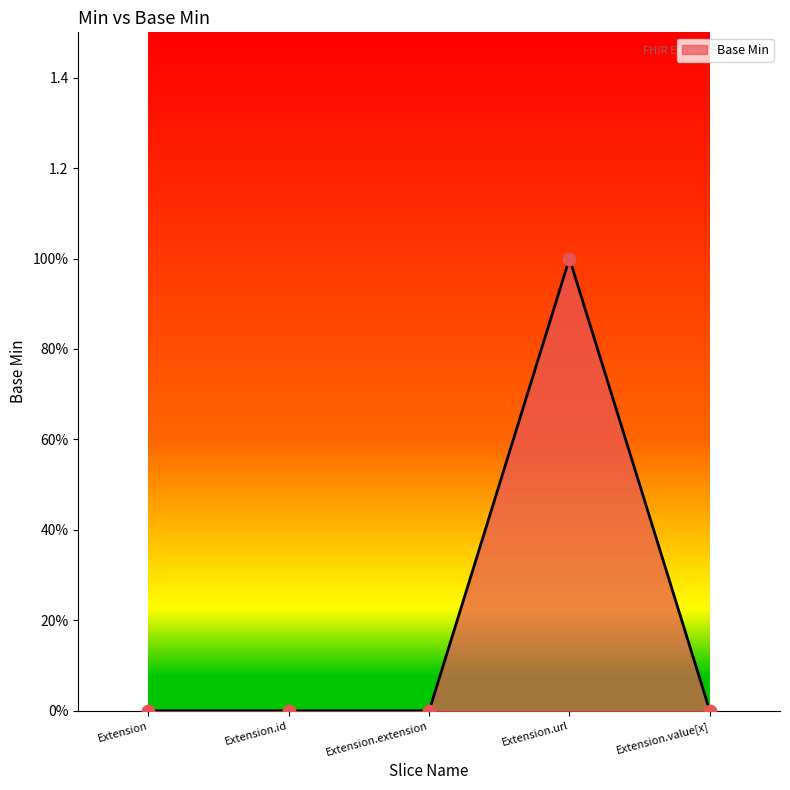

Between Extension and Extension.url, which is larger?

Extension.url